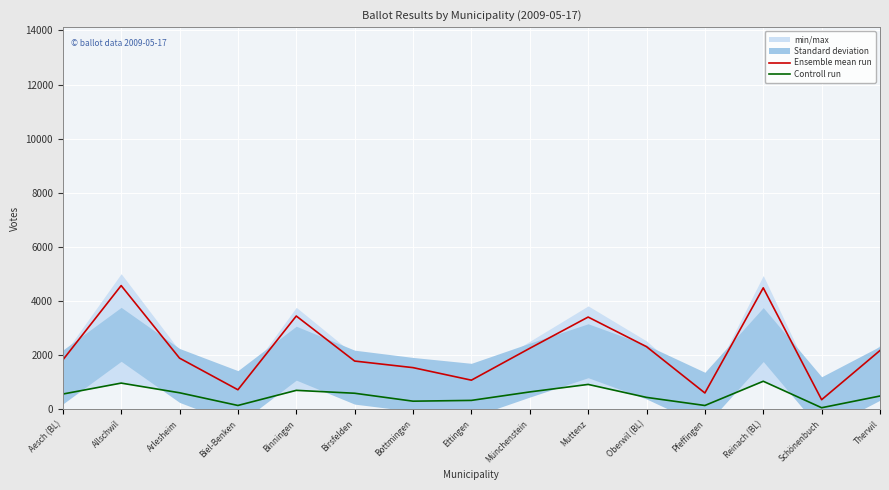

At which category does the chart reach its peak across all series?

Allschwil